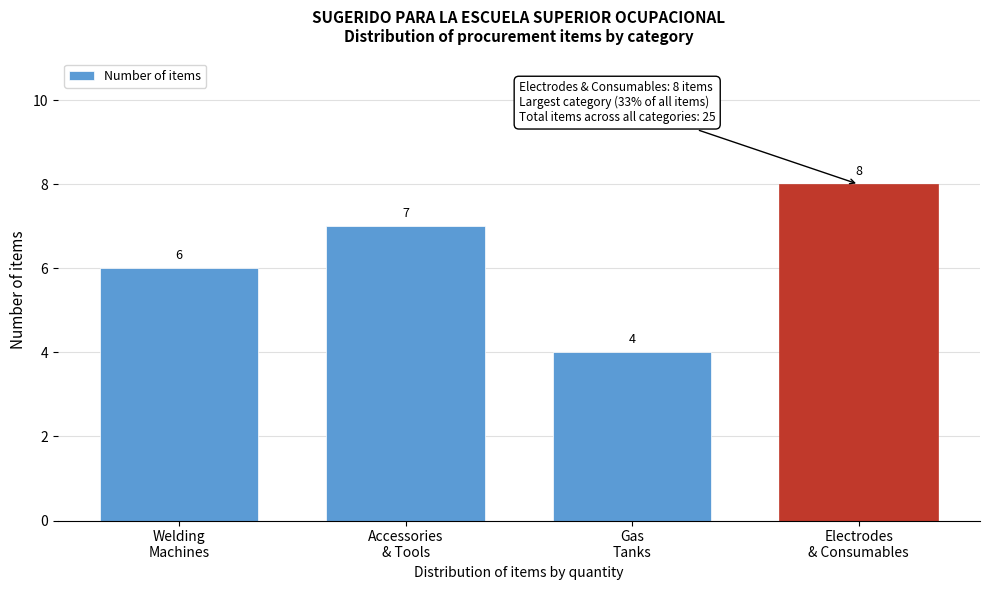

Reading left to right, what are all the values shown in this chart?

6	7	4	8